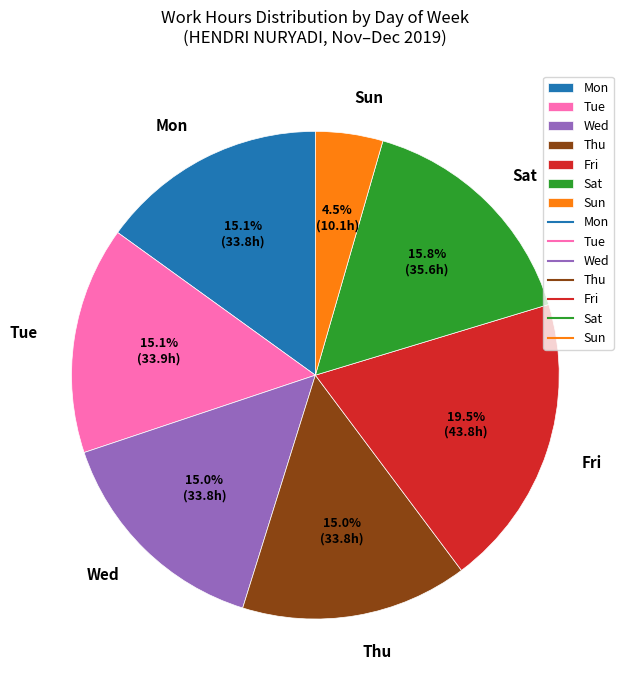

Approximately how many times larger is the value at Thu compared to Fri?

0.8